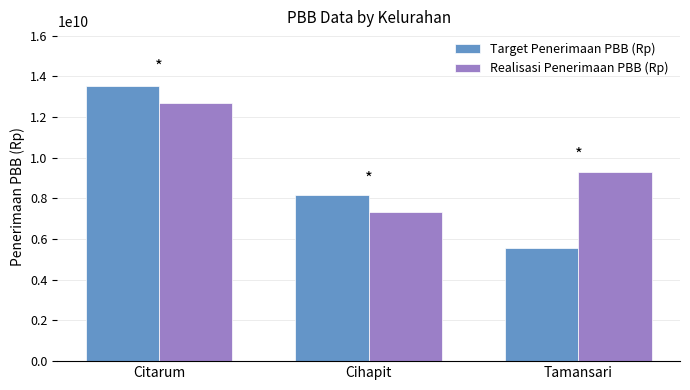

Count the number of categories in the chart.

3